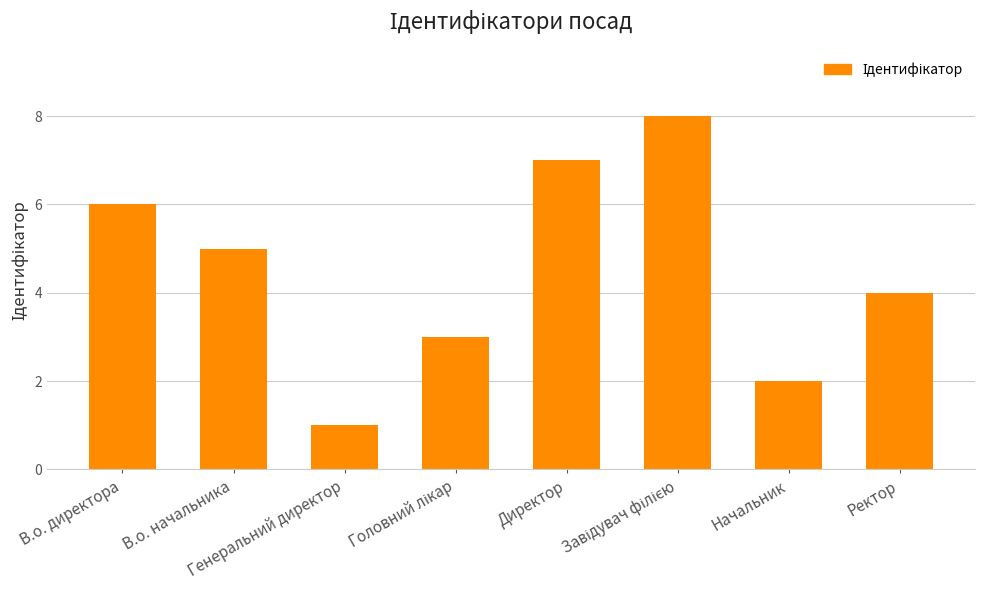

What is the difference between the second highest and second lowest values?

5